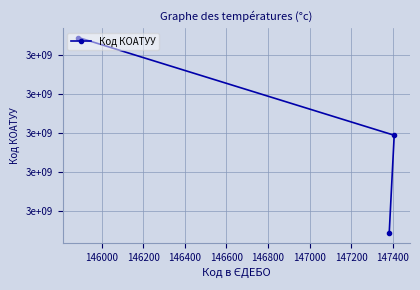

What is the maximum value shown in the chart?

2634886701